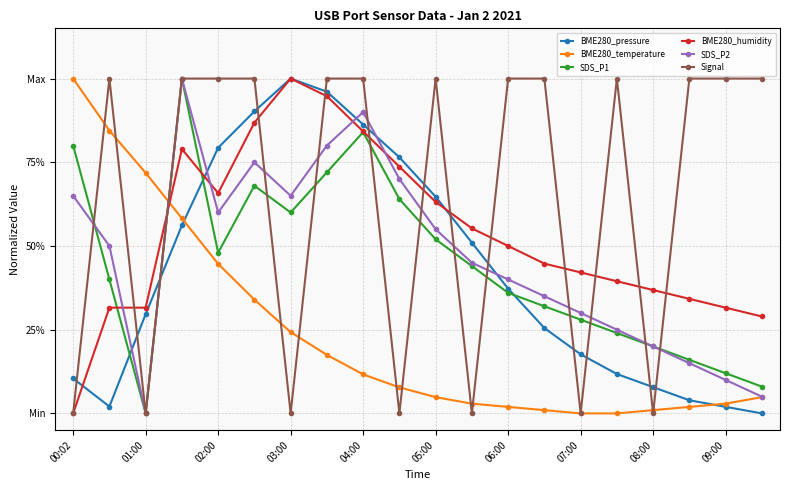

What are all the series names shown in the legend?

BME280_pressure, BME280_temperature, SDS_P1, BME280_humidity, SDS_P2, Signal